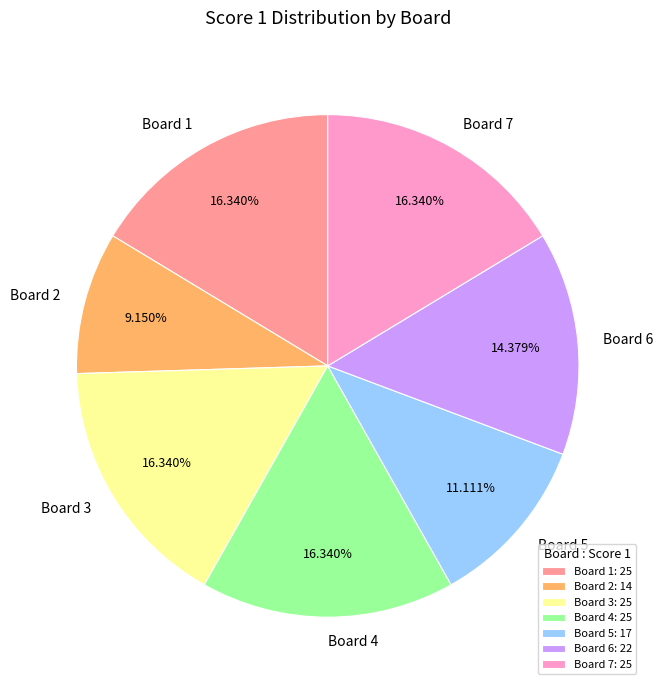

Approximately how many times larger is the value at Board 5 compared to Board 2?

1.2